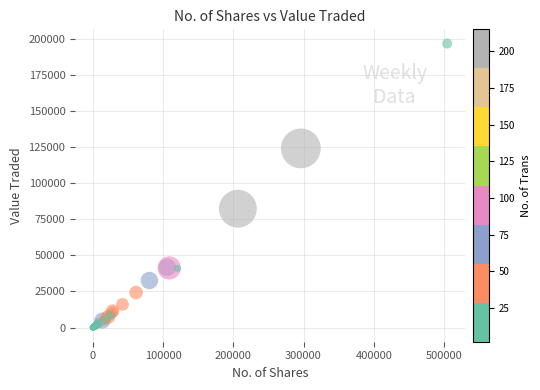

What Y value in the scatter plot is closest to 98348?

82311